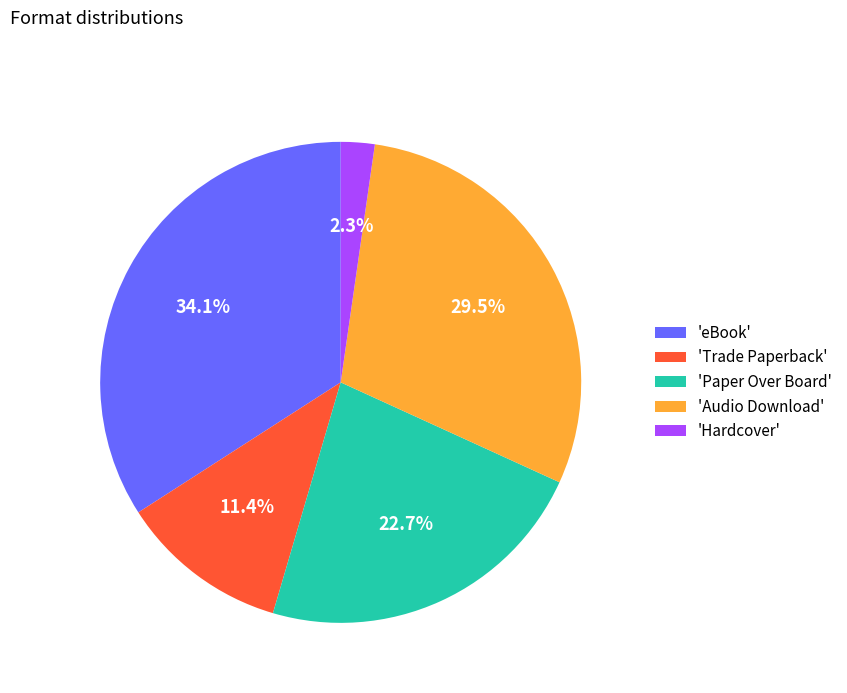

Is the sum of 'Paper Over Board' and 'eBook' greater than half?

Yes